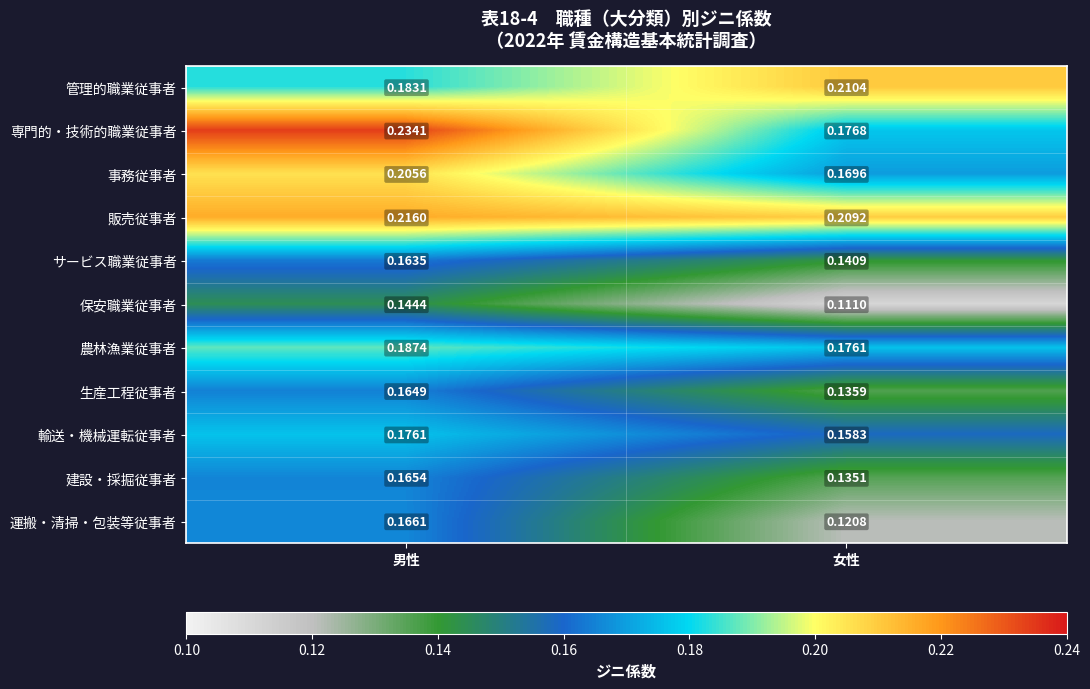

At which label is 販売従事者 closest to 0?

女性